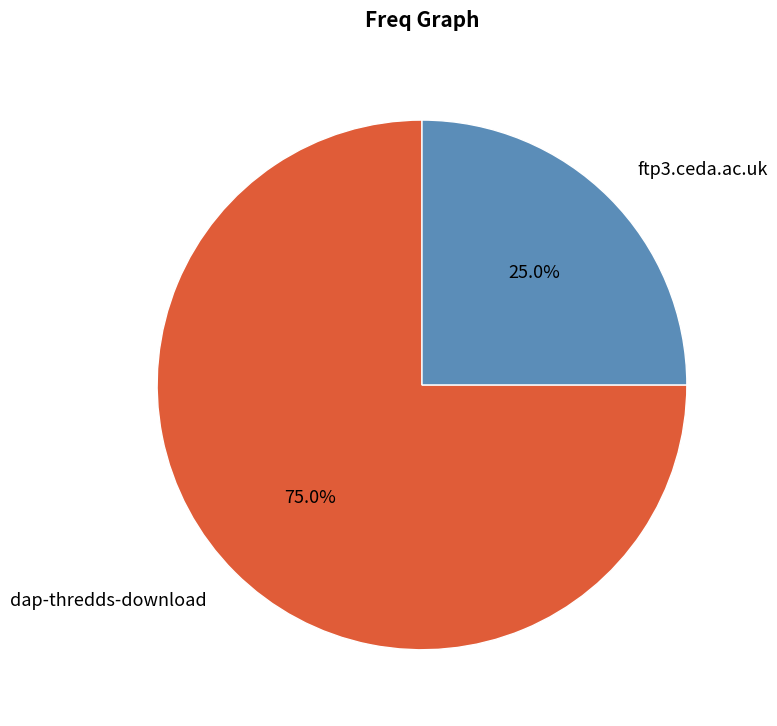

True or false: dap-thredds-download accounts for 75% of the total.

True